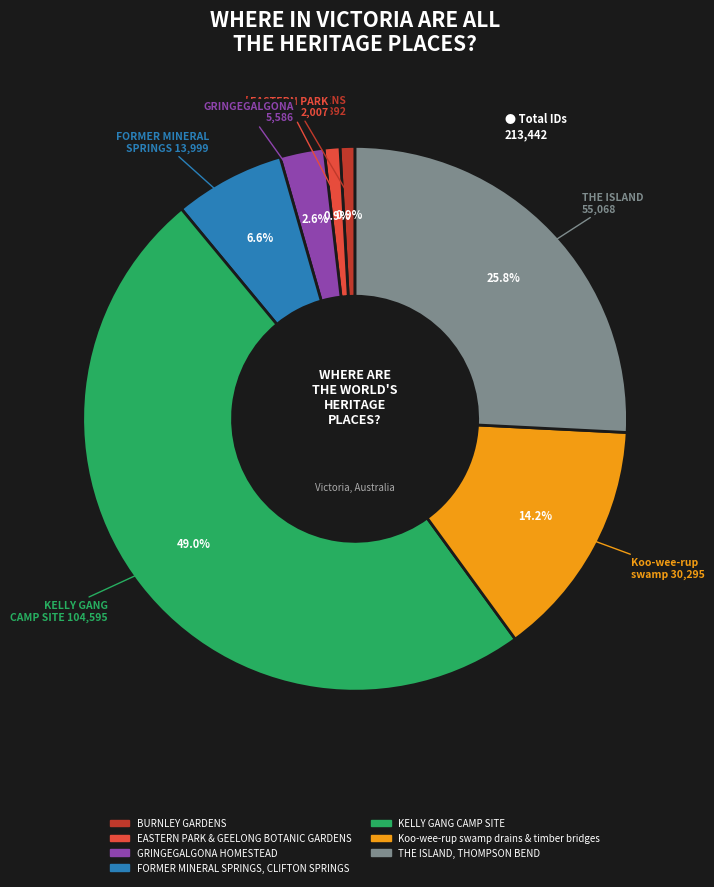

What percentage is NOT represented by BURNLEY GARDENS?

99.1%